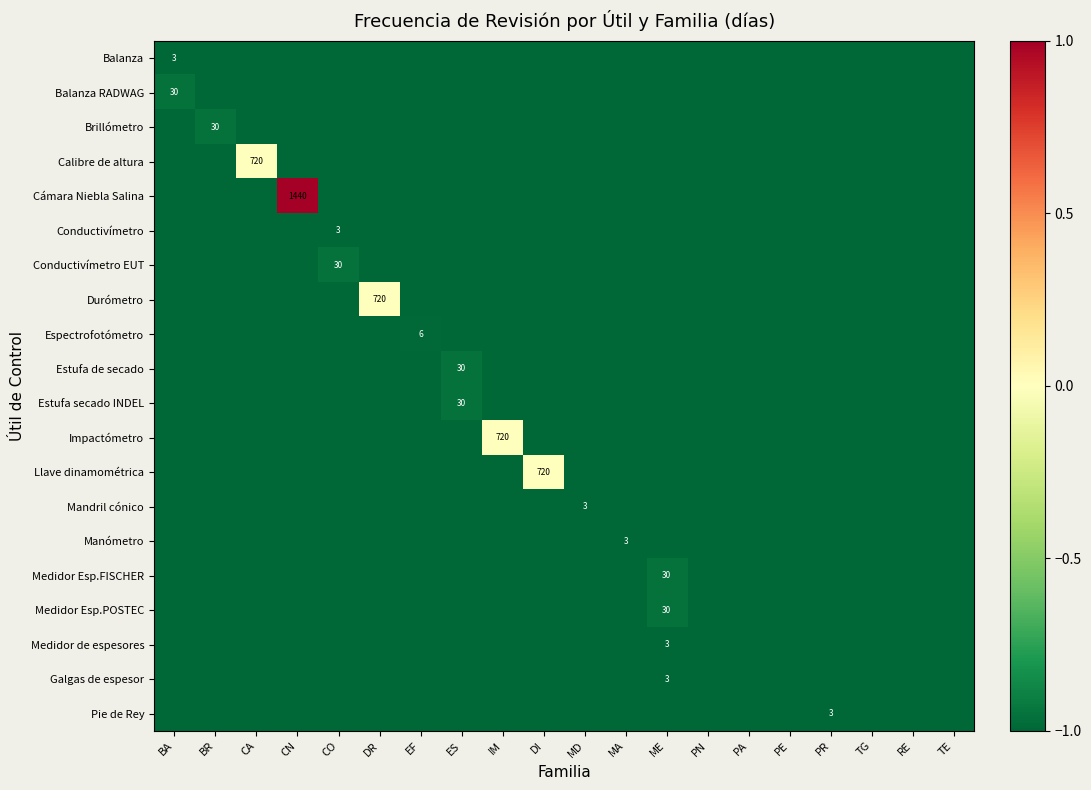

Rank the categories by Cámara Niebla Salina value from highest to lowest.

CN, BA, BR, CA, CO, DR, EF, ES, IM, DI, MD, MA, ME, PN, PA, PE, PR, TG, RE, TE